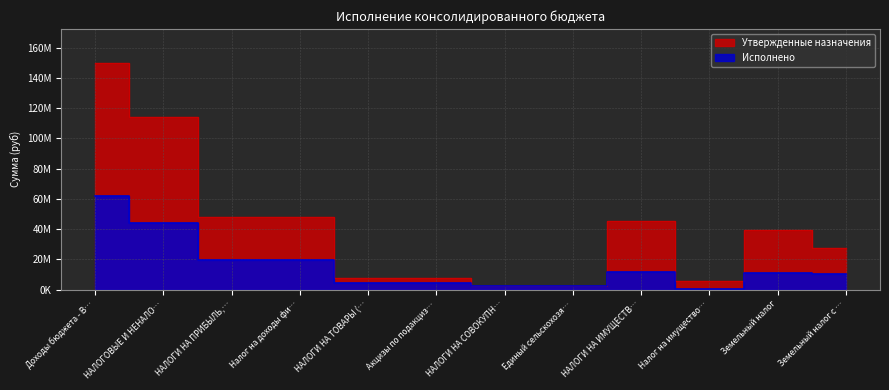

Is the value of Исполнено at НАЛОГИ НА СОВОКУПН… greater than the value of Утвержденные назначения at Доходы бюджета - В…?

No